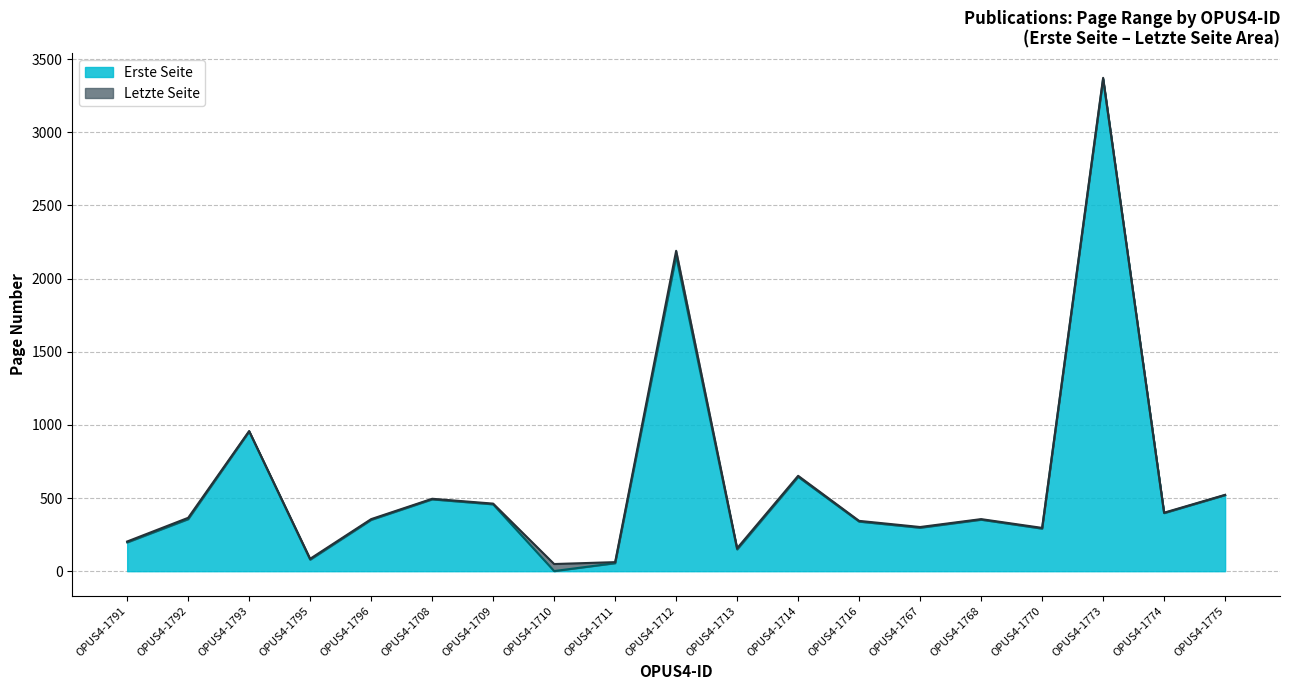

At which category is the sum across all series the highest?

OPUS4-1773